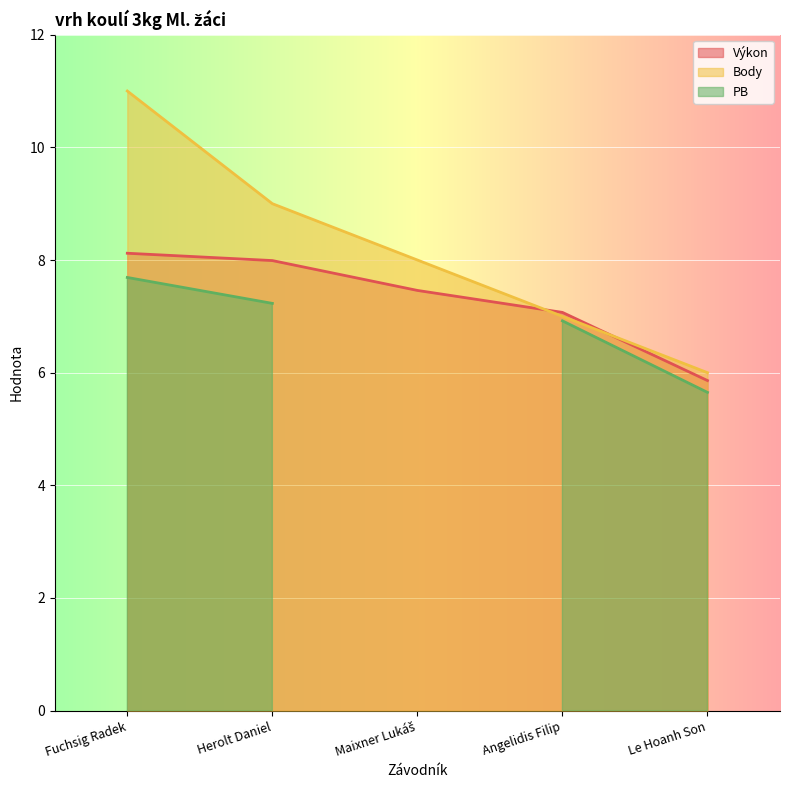

How many times do Výkon and Body cross each other?

2